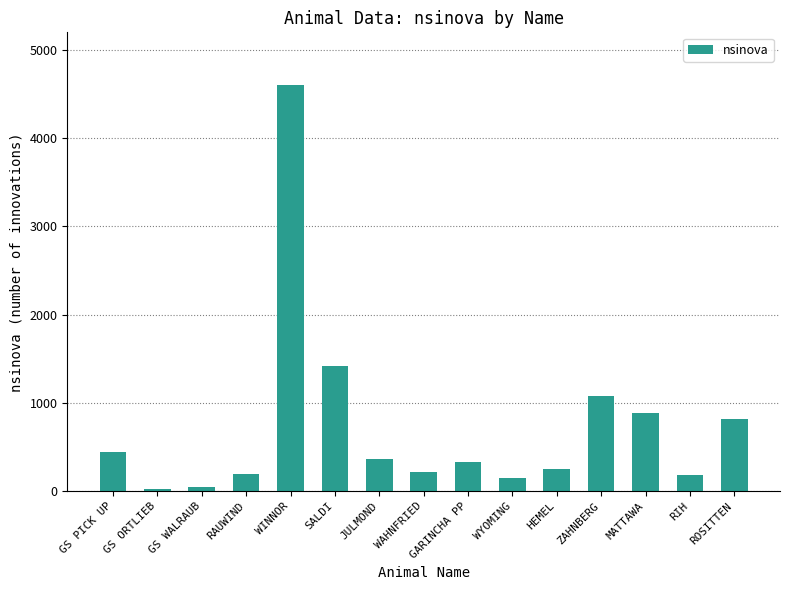

Which label corresponds to the largest value in the chart?

WINNOR